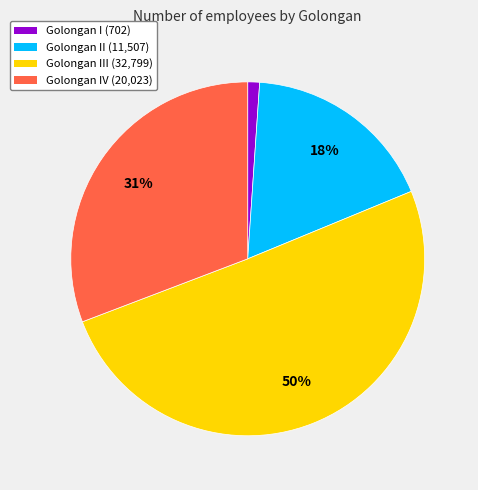

To the nearest percent, what is the average slice percentage?

25%